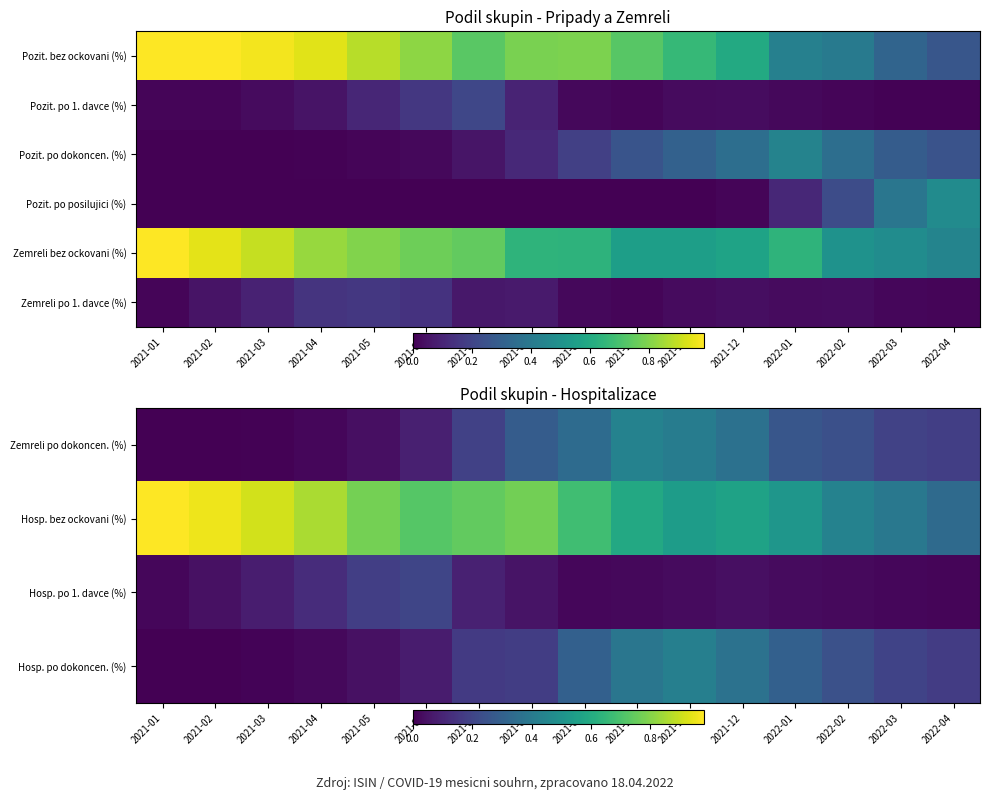

How many values in Zemreli po dokoncen. (%) are above zero?

15